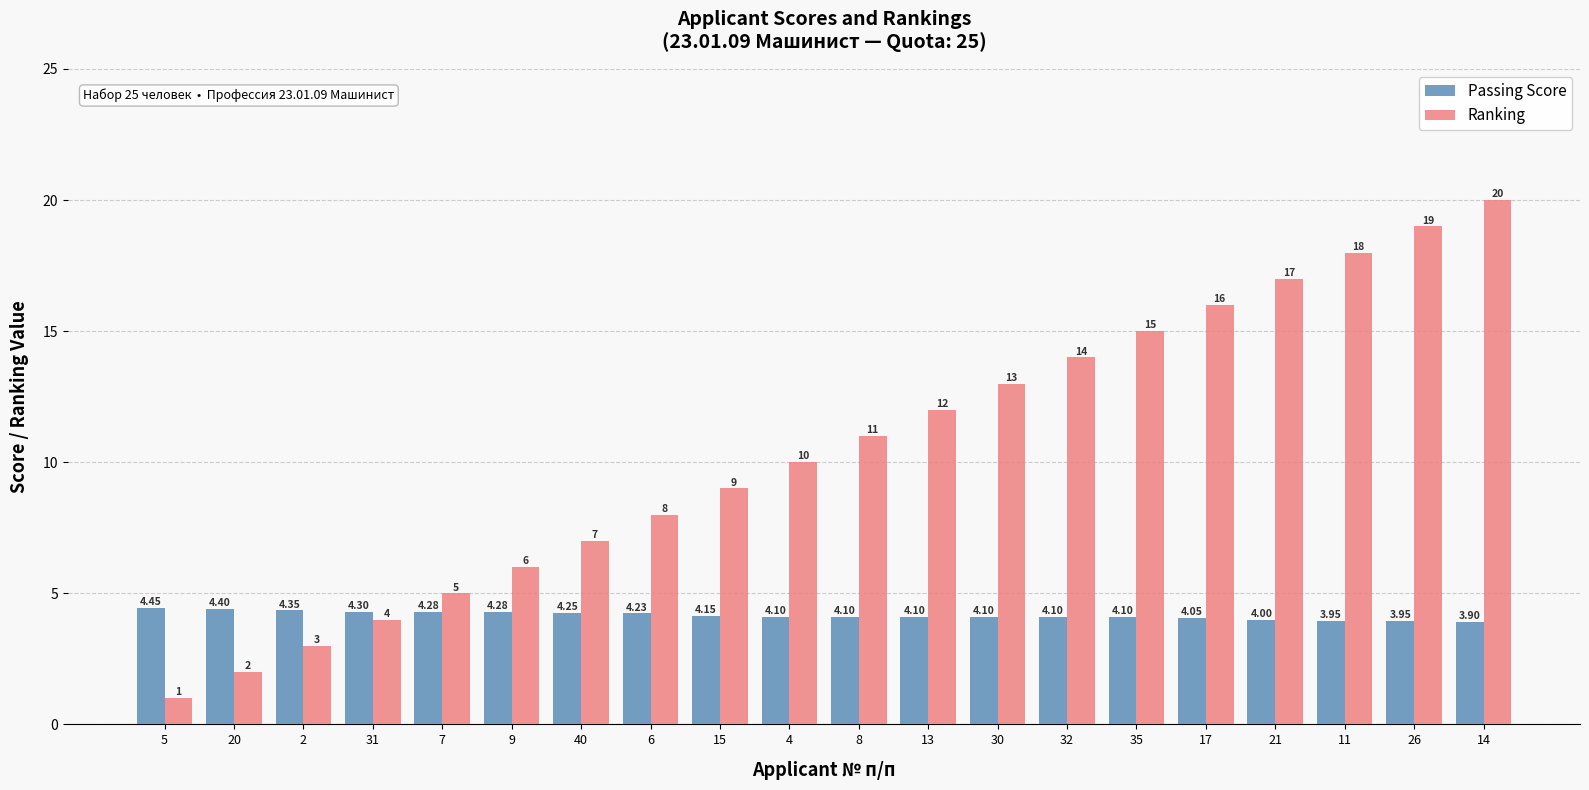

Rank the categories by Ranking value from highest to lowest.

14, 26, 11, 21, 17, 35, 32, 30, 13, 8, 4, 15, 6, 40, 9, 7, 31, 2, 20, 5